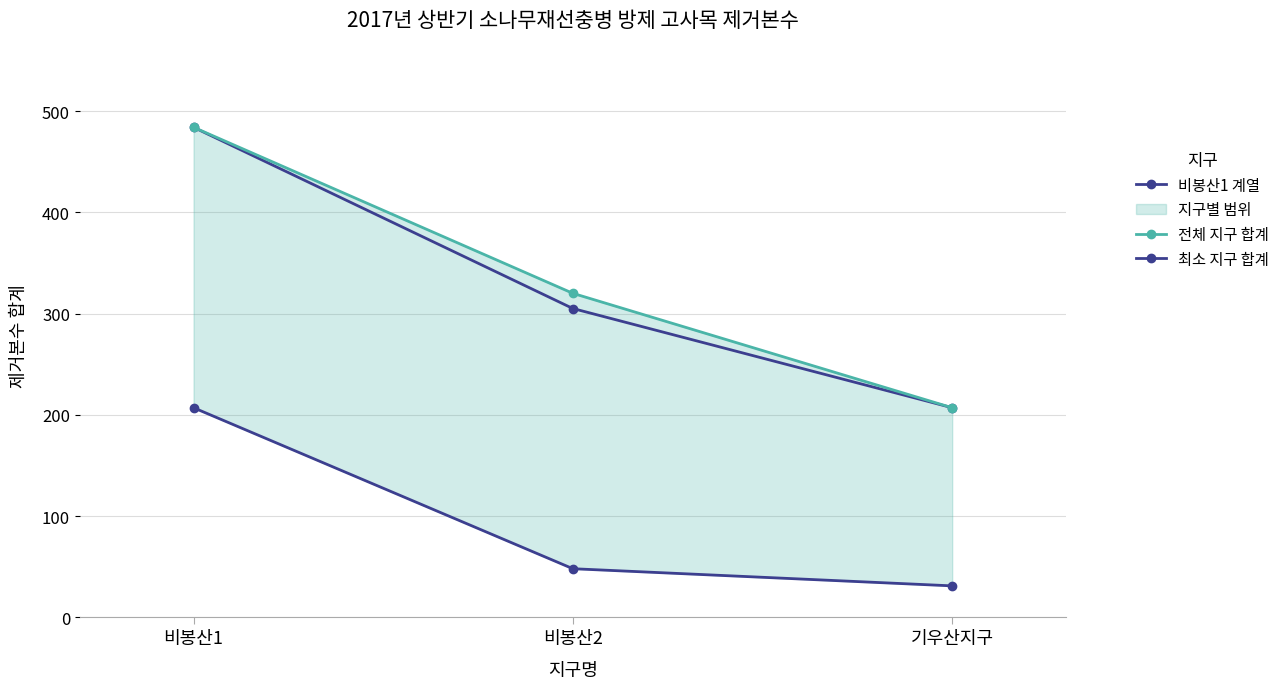

How many lines are shown in the chart?

3